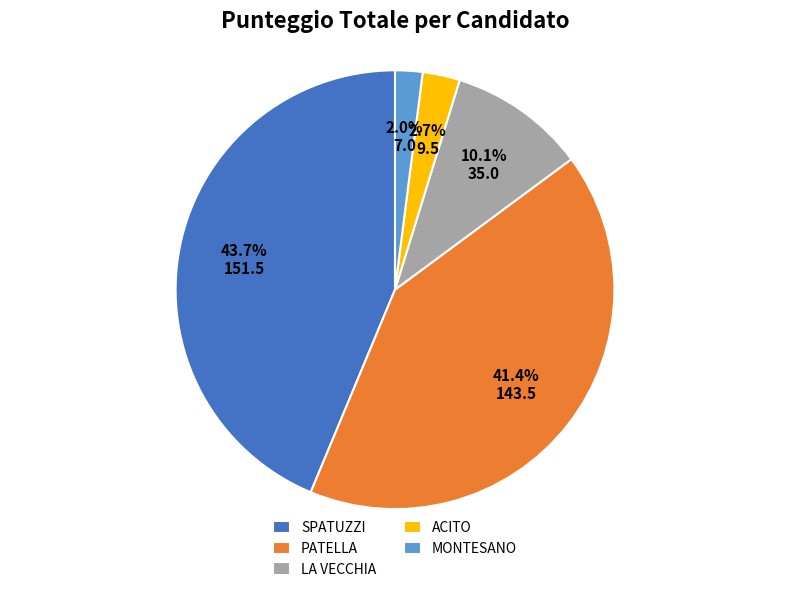

Between PATELLA and ACITO, which is larger?

PATELLA